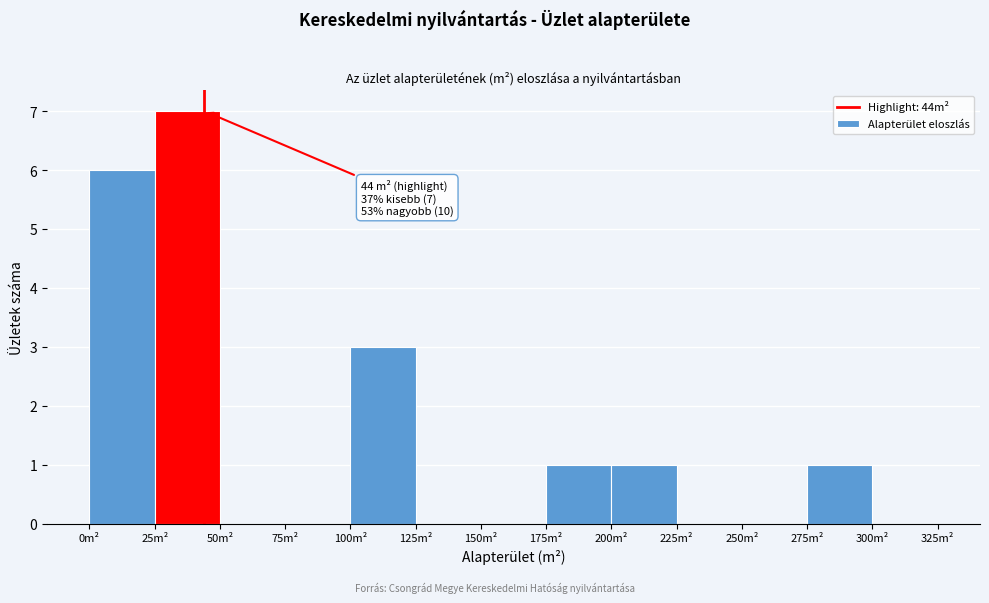

Over which range of the x-axis is the bar tallest?

25 to 50